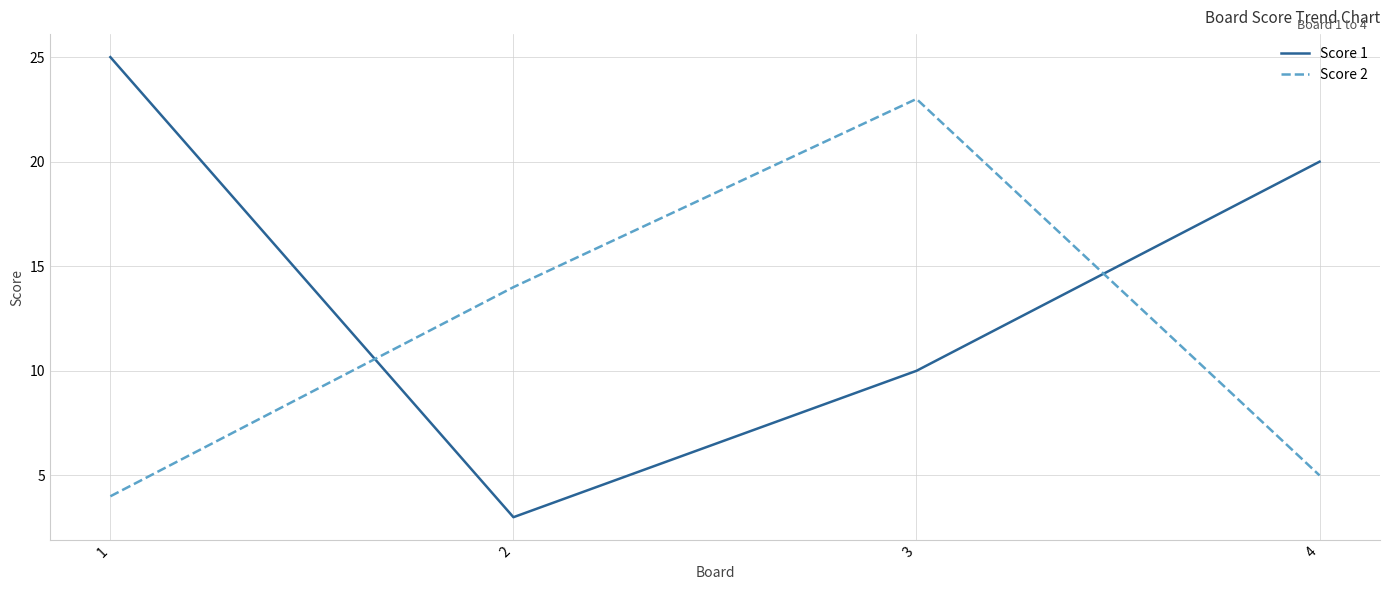

At which category is the sum across all series the highest?

3